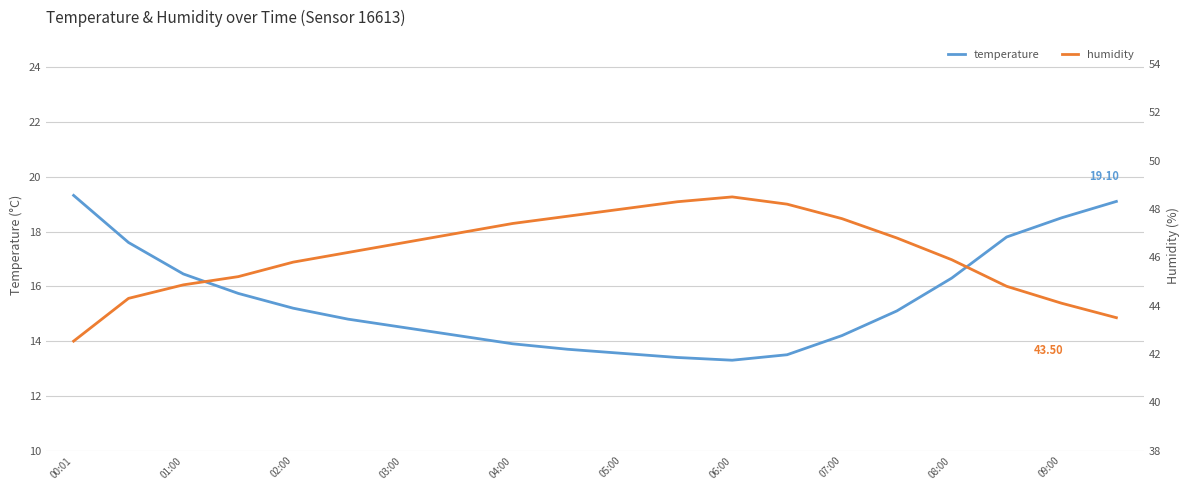

Between 07:00 and 09:00, which series saw the biggest shift?

temperature